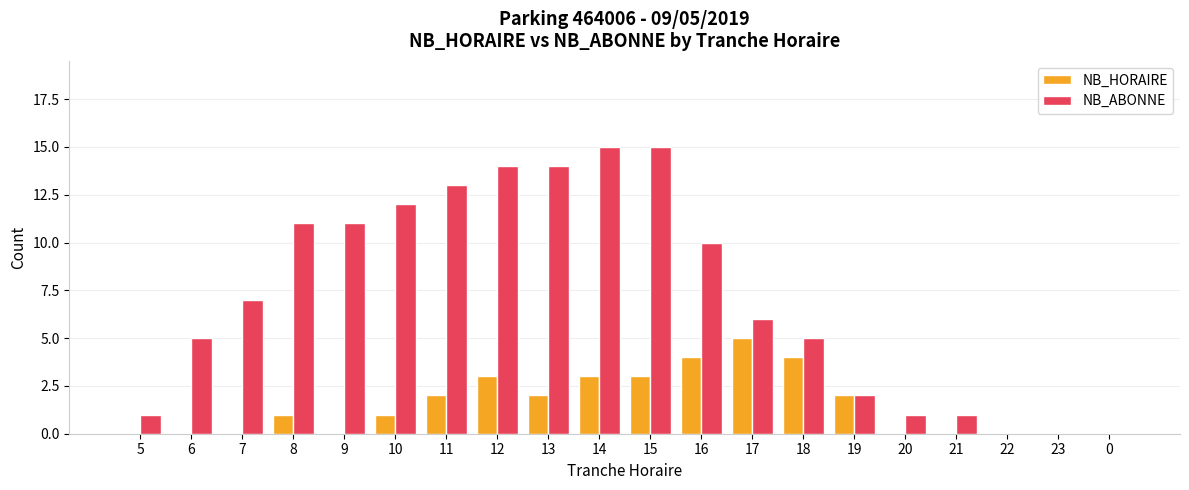

What is the maximum value for NB_ABONNE?

15